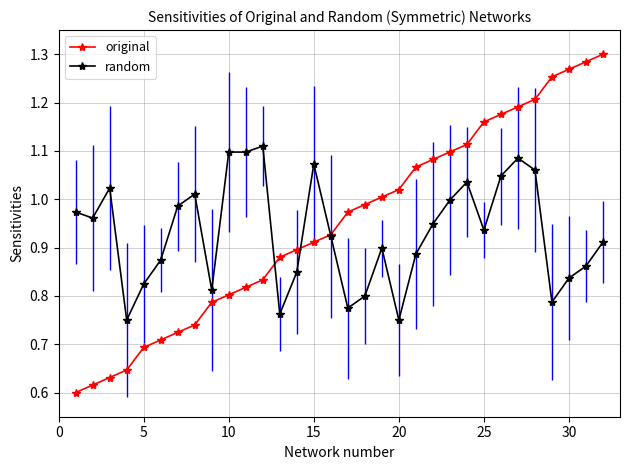

Which series has the largest range (max minus min)?

original